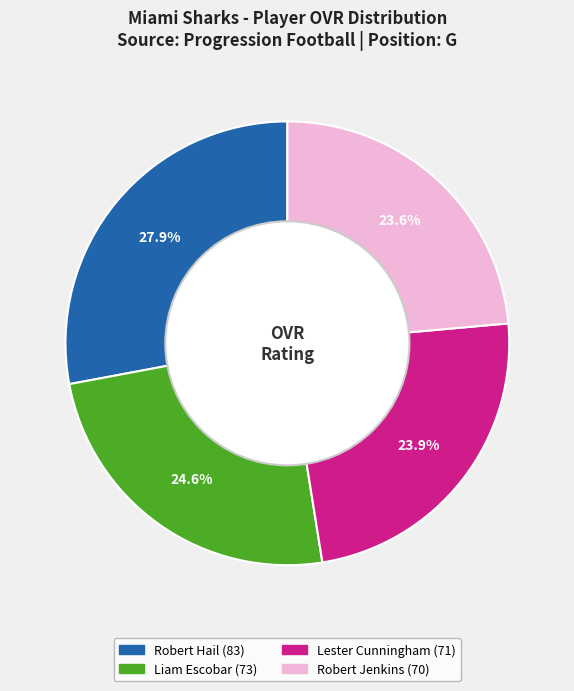

Between Lester Cunningham and Liam Escobar, which is larger?

Liam Escobar